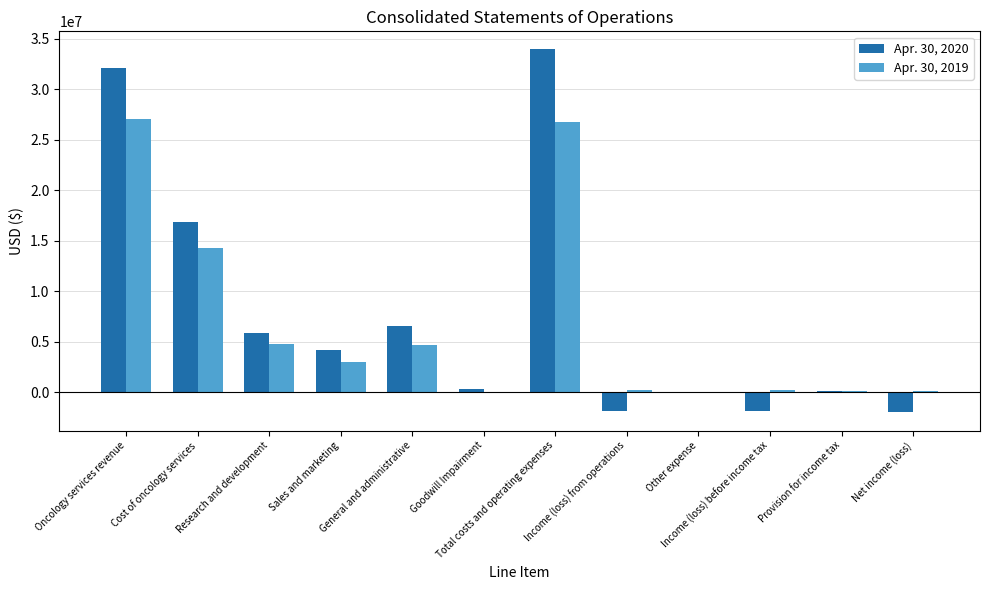

What is the sum of the Apr. 30, 2020 values at Income (loss) from operations and Income (loss) before income tax?

-3648000